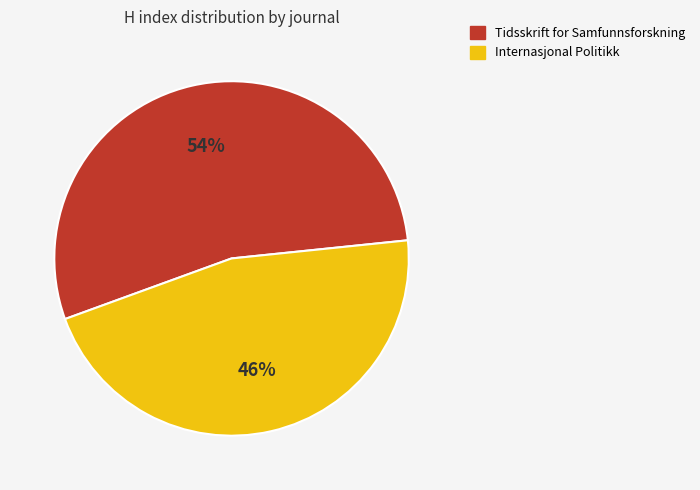

Is Internasjonal Politikk the majority of the pie?

No